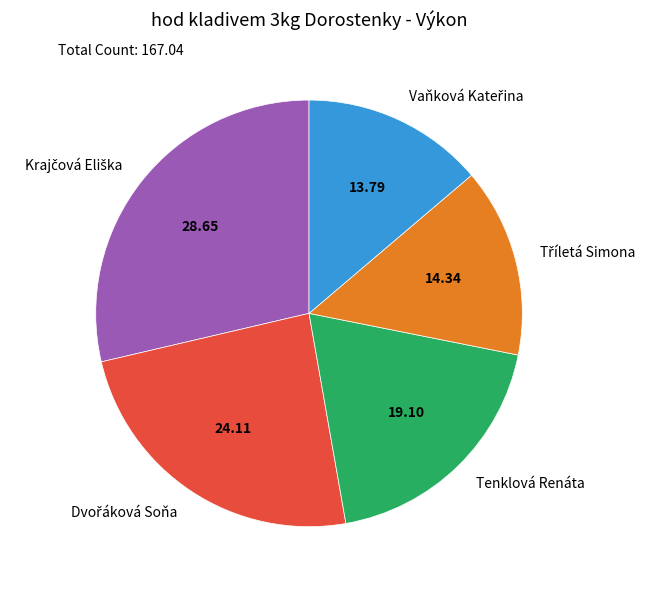

Is there any slice that represents more than half of the pie?

No